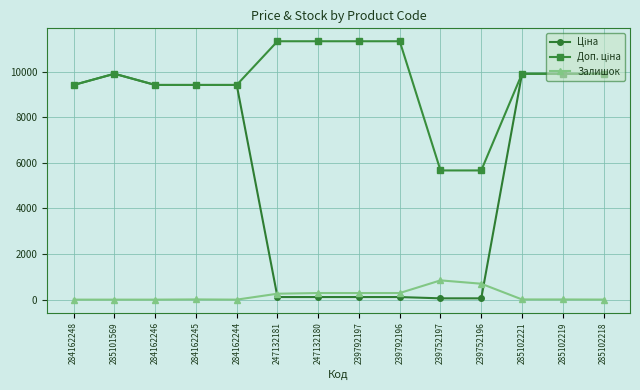

What is the maximum value shown in the chart?

11334.0